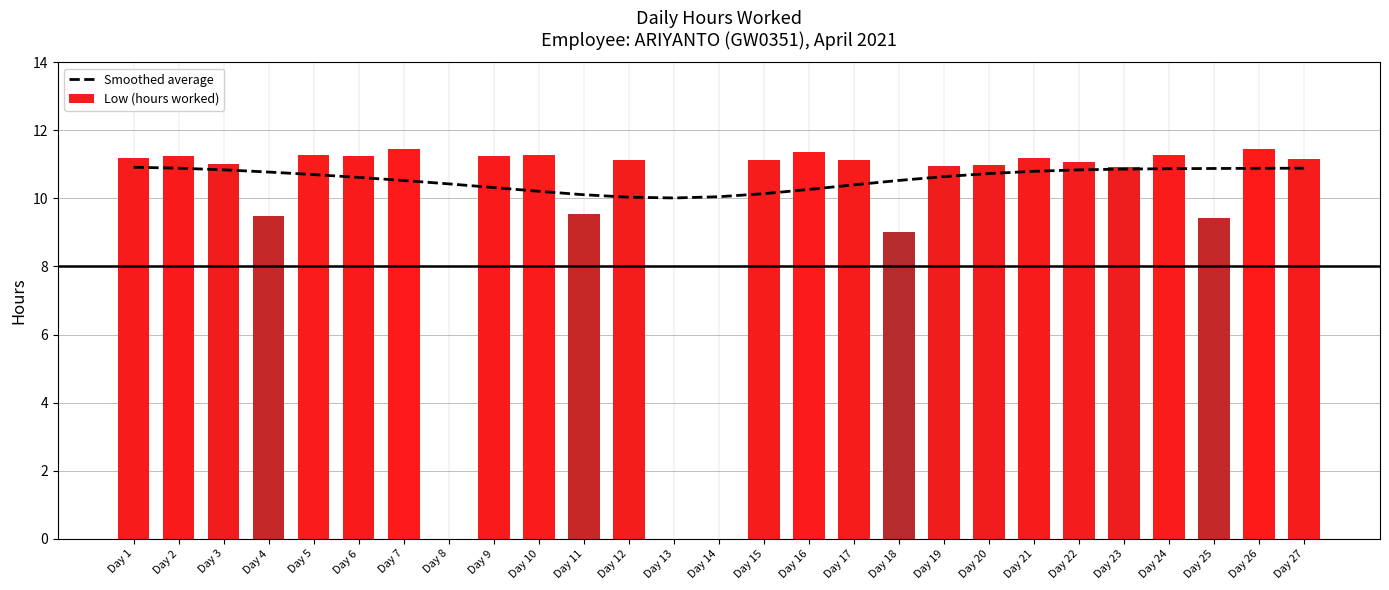

What is the difference between the maximum and second lowest values in the Low (hours worked) series?

11.4